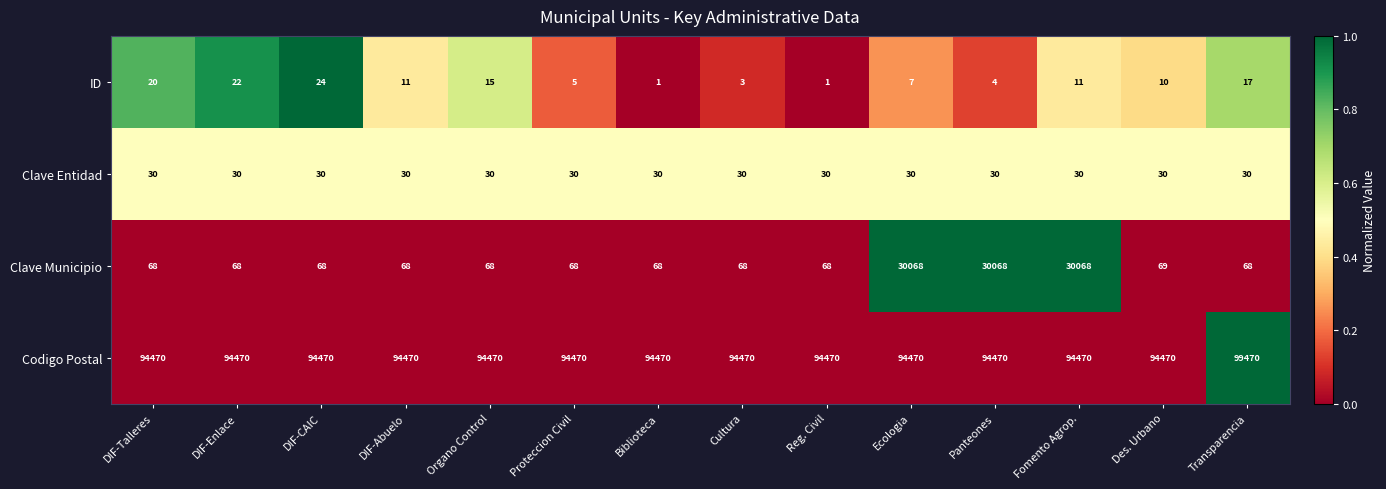

What is the difference between the maximum and minimum values in the Clave Municipio series?

30000